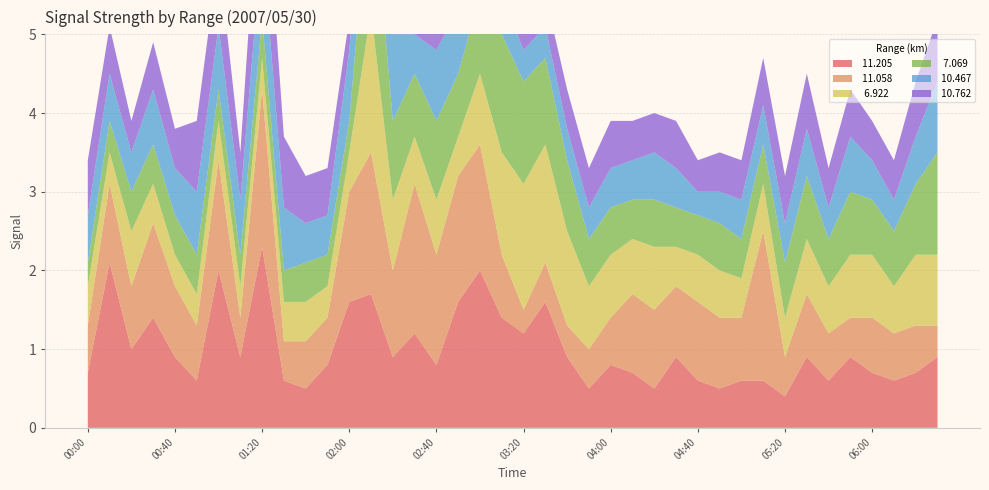

Reading left to right, what are all the values shown in this chart?

 11.205: 0.7	2.1	1.0	1.4	0.9	0.6	2.0	0.9	2.3	0.6	0.5	0.8	1.6	1.7	0.9	1.2	0.8	1.6	2.0	1.4	1.2	1.6	0.9	0.5	0.8	0.7	0.5	0.9	0.6	0.5	0.6	0.6	0.4	0.9	0.6	0.9	0.7	0.6	0.7	0.9
 11.058: 0.6	1.0	0.8	1.2	0.9	0.7	1.4	0.5	2.0	0.5	0.6	0.6	1.4	1.8	1.1	1.9	1.4	1.6	1.6	0.8	0.3	0.5	0.4	0.5	0.6	1.0	1.0	0.9	1.0	0.9	0.8	1.9	0.5	0.8	0.6	0.5	0.7	0.6	0.6	0.4
  6.922: 0.5	0.4	0.7	0.5	0.4	0.4	0.5	0.4	0.4	0.5	0.5	0.4	0.5	1.8	0.9	0.6	0.7	0.5	0.9	1.3	1.6	1.5	1.2	0.8	0.8	0.7	0.8	0.5	0.6	0.6	0.5	0.6	0.5	0.7	0.6	0.8	0.8	0.6	0.9	0.9
  7.069: 0.3	0.4	0.5	0.5	0.5	0.5	0.4	0.4	0.5	0.4	0.5	0.4	0.4	1.8	1.0	0.8	1.0	0.8	1.0	1.5	1.3	1.1	0.9	0.6	0.6	0.5	0.6	0.5	0.5	0.6	0.5	0.5	0.7	0.8	0.6	0.8	0.7	0.7	0.9	1.3
 10.467: 0.6	0.6	0.5	0.7	0.6	0.8	0.8	0.7	1.0	0.8	0.5	0.5	0.9	0.7	1.1	0.5	0.9	0.8	0.9	0.5	0.4	0.4	0.4	0.4	0.5	0.5	0.6	0.5	0.3	0.4	0.5	0.5	0.5	0.6	0.4	0.7	0.5	0.4	0.6	0.9
 10.762: 0.7	0.6	0.4	0.6	0.5	0.9	0.9	0.6	1.4	0.9	0.6	0.6	0.4	0.6	1.4	0.7	0.8	0.7	0.7	0.5	0.4	0.4	0.5	0.5	0.6	0.5	0.5	0.6	0.4	0.5	0.5	0.6	0.6	0.7	0.5	0.6	0.5	0.5	0.7	0.8